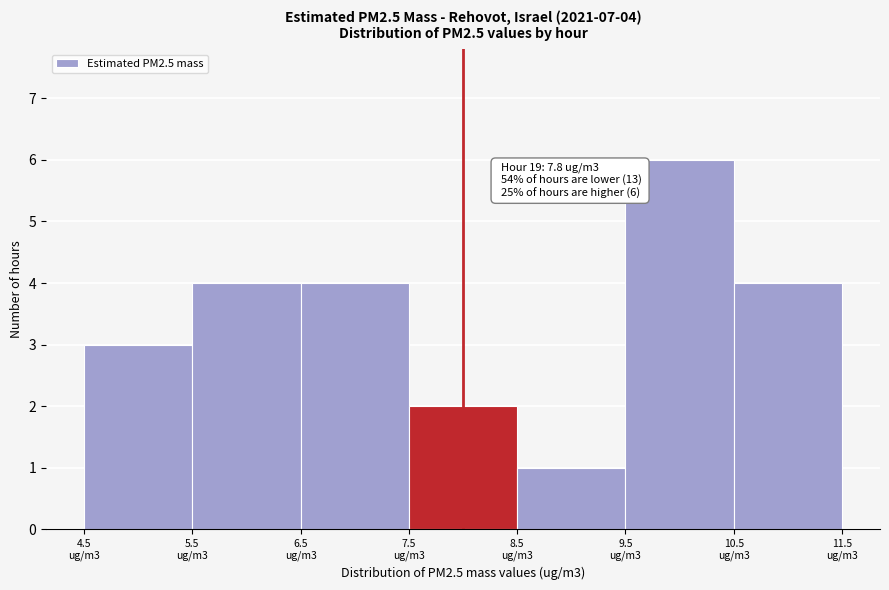

Reading left to right, what are all the values shown in this chart?

3	4	4	2	1	6	4